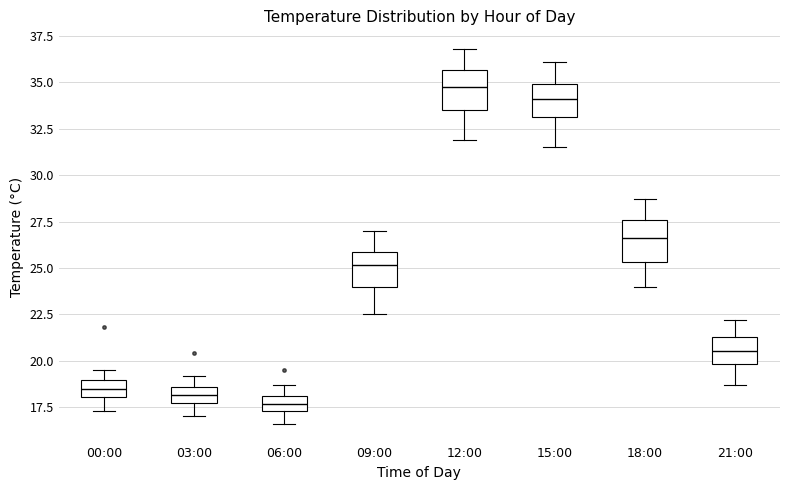

Reading left to right, transcribe this box plot: for each box, give where its median line is, the range the box spans, and where its two whiskers end, as read against the y-axis. The values are not printed on the chart, so give them approximately, as read against the axis.

00:00: median 18.5, box 18.0 to 19.0, whiskers 17.5 to 19.5
03:00: median 18.0, box 17.5 to 18.5, whiskers 17.0 to 19.0
06:00: median 17.5 (inside the box), box 17.5 to 18.0, whiskers 16.5 to 18.5
09:00: median 25.0, box 24.0 to 26.0, whiskers 22.5 to 27.0
12:00: median 35.0, box 33.5 to 35.5, whiskers 32.0 to 37.0
15:00: median 34.0, box 33.0 to 35.0, whiskers 31.5 to 36.0
18:00: median 26.5, box 25.5 to 27.5, whiskers 24.0 to 28.5
21:00: median 20.5, box 20.0 to 21.5, whiskers 18.5 to 22.0